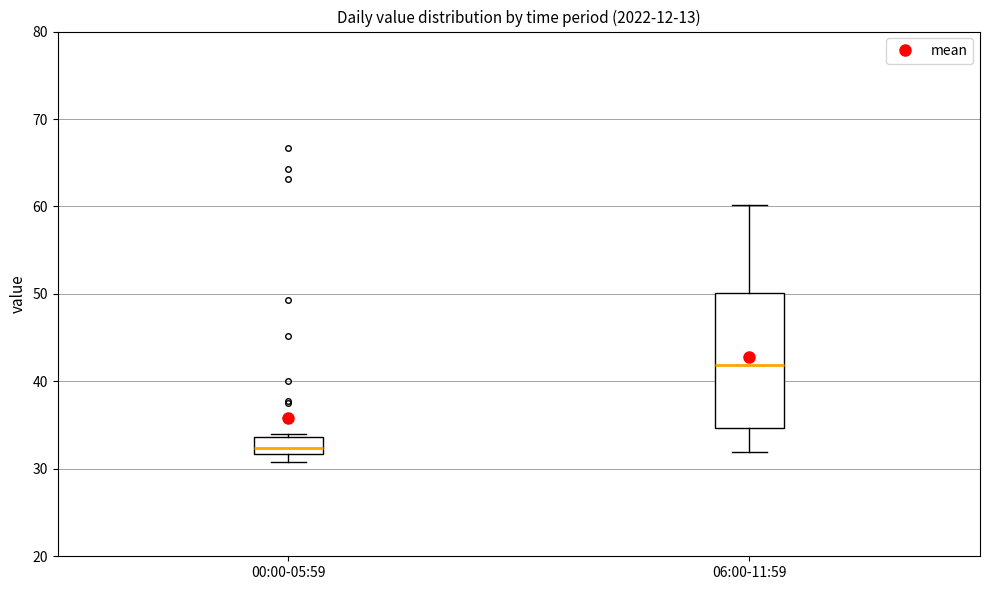

Which box is the tallest, from its lower edge to its upper edge?

06:00-11:59